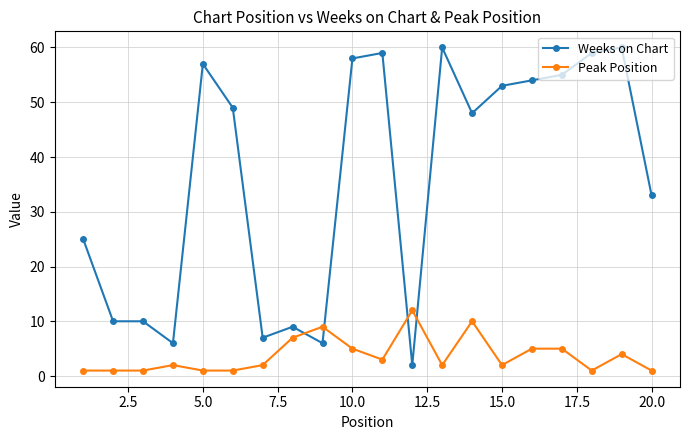

Which series has the largest range (max minus min)?

Weeks on Chart